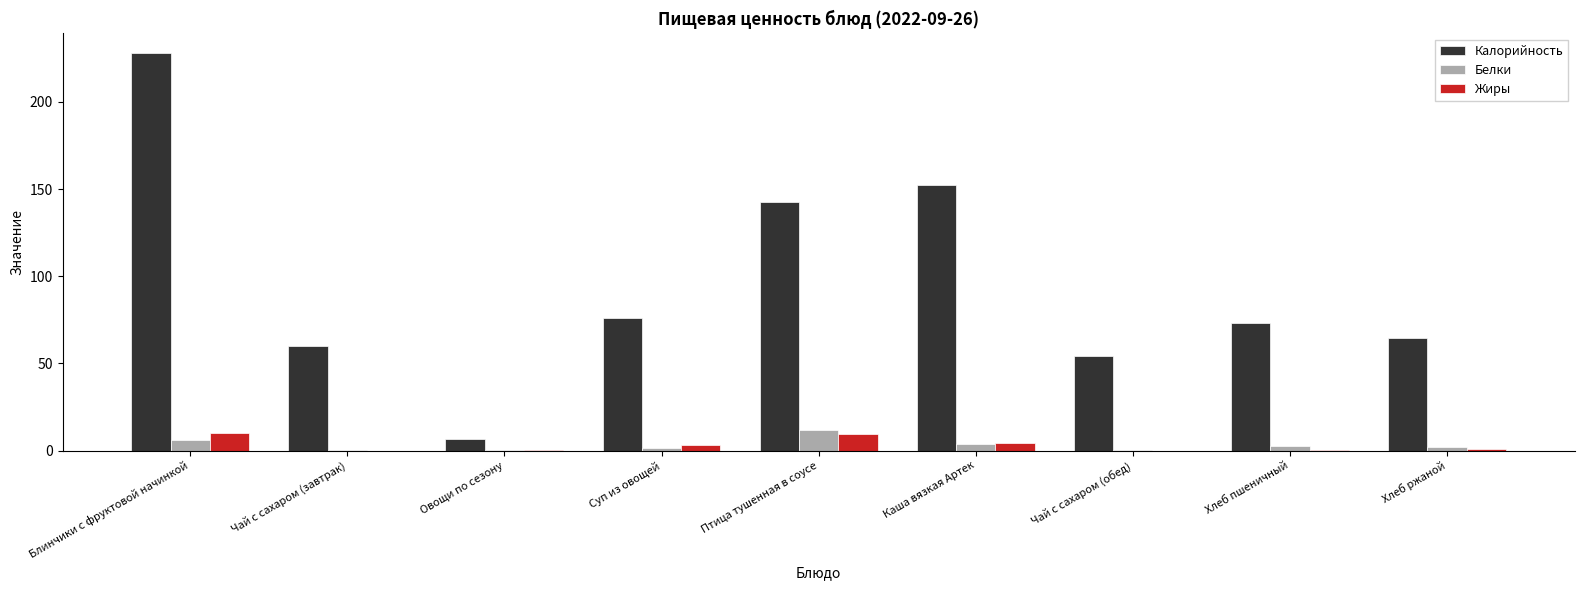

At which label does Белки reach its peak?

Птица тушенная в соусе